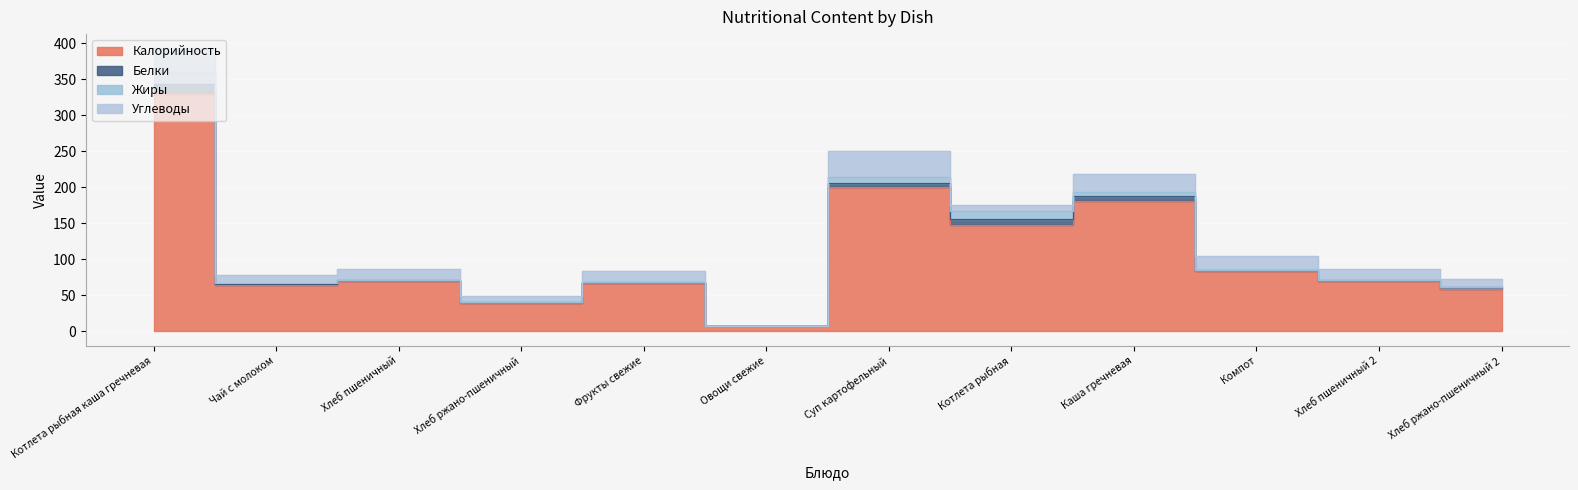

True or false: Углеводы and Калорийность cross at least once.

False